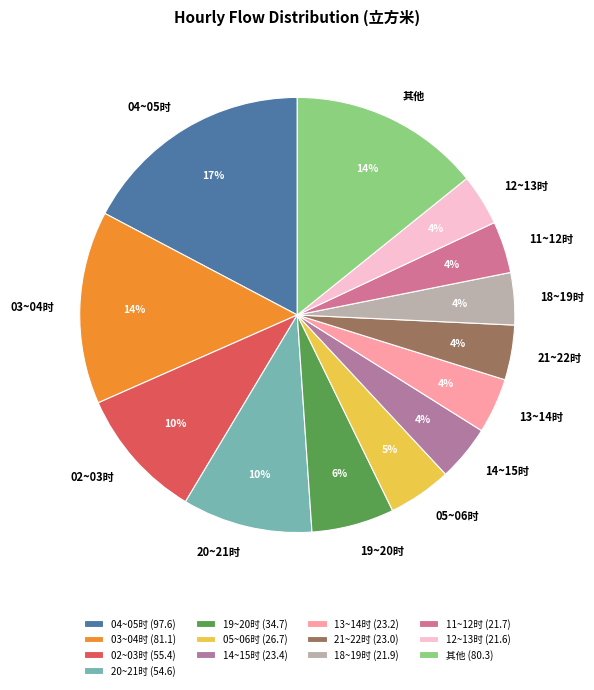

True or false: 12~13时 accounts for 4% of the total.

True